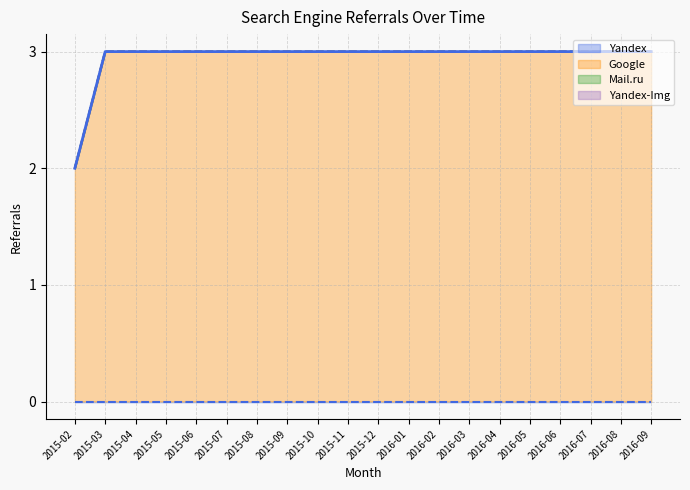

List the labels in order of value, largest first.

2015-03, 2015-04, 2015-05, 2015-06, 2015-07, 2015-08, 2015-09, 2015-10, 2015-11, 2015-12, 2016-01, 2016-02, 2016-03, 2016-04, 2016-05, 2016-06, 2016-07, 2016-08, 2016-09, 2015-02